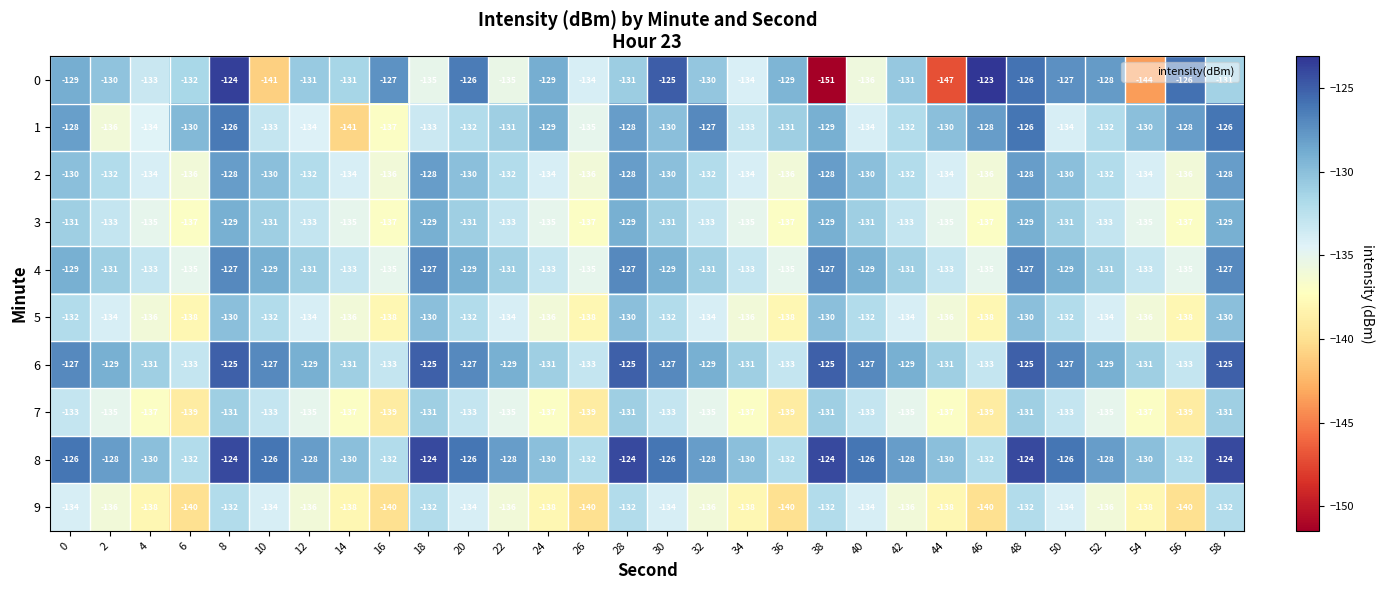

The 8 series shows -124 at 8. True or false?

True